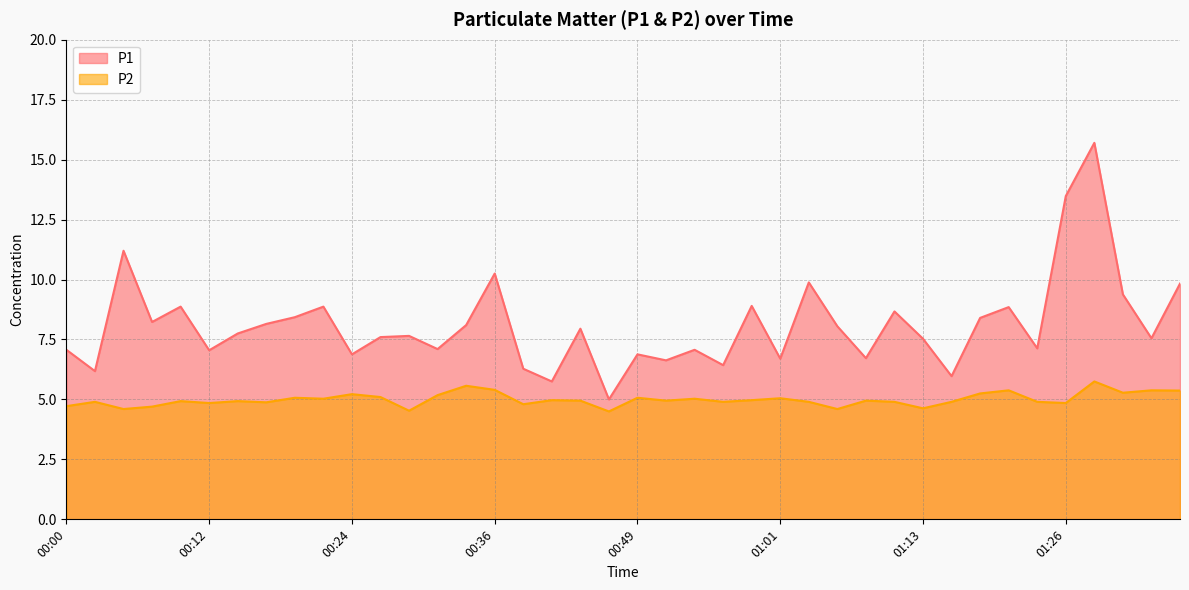

At 00:14, list the series in order from smallest to largest.

P2, P1